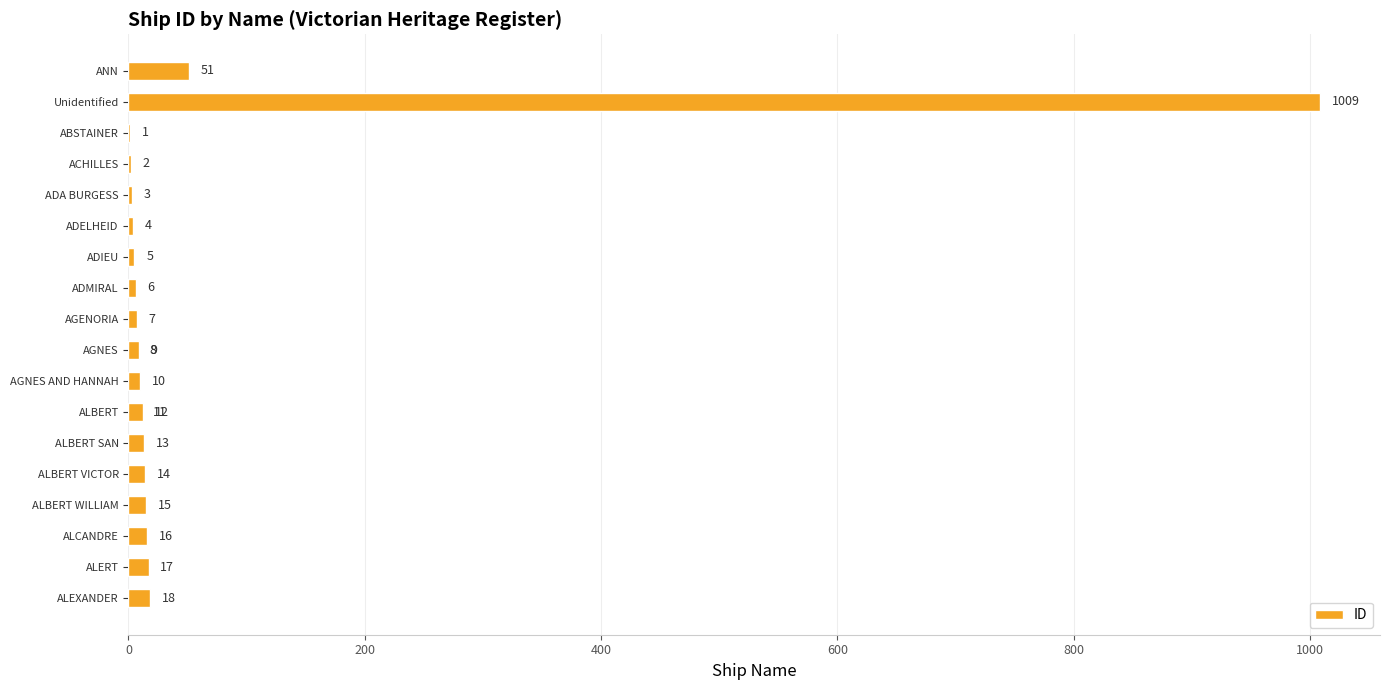

Between ADMIRAL and ACHILLES, which is larger?

ADMIRAL